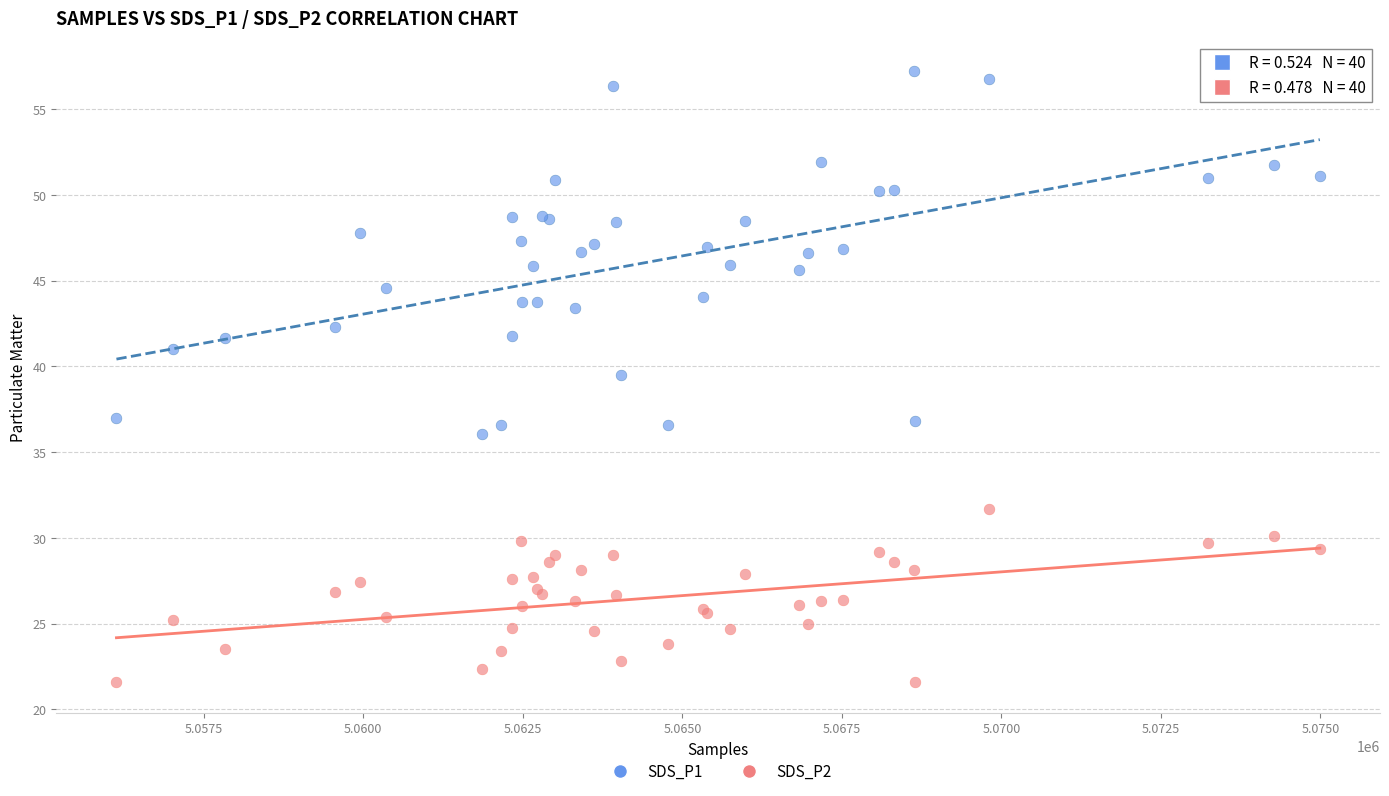

What is the X range (max minus min) for the scatter plot?

18858.0